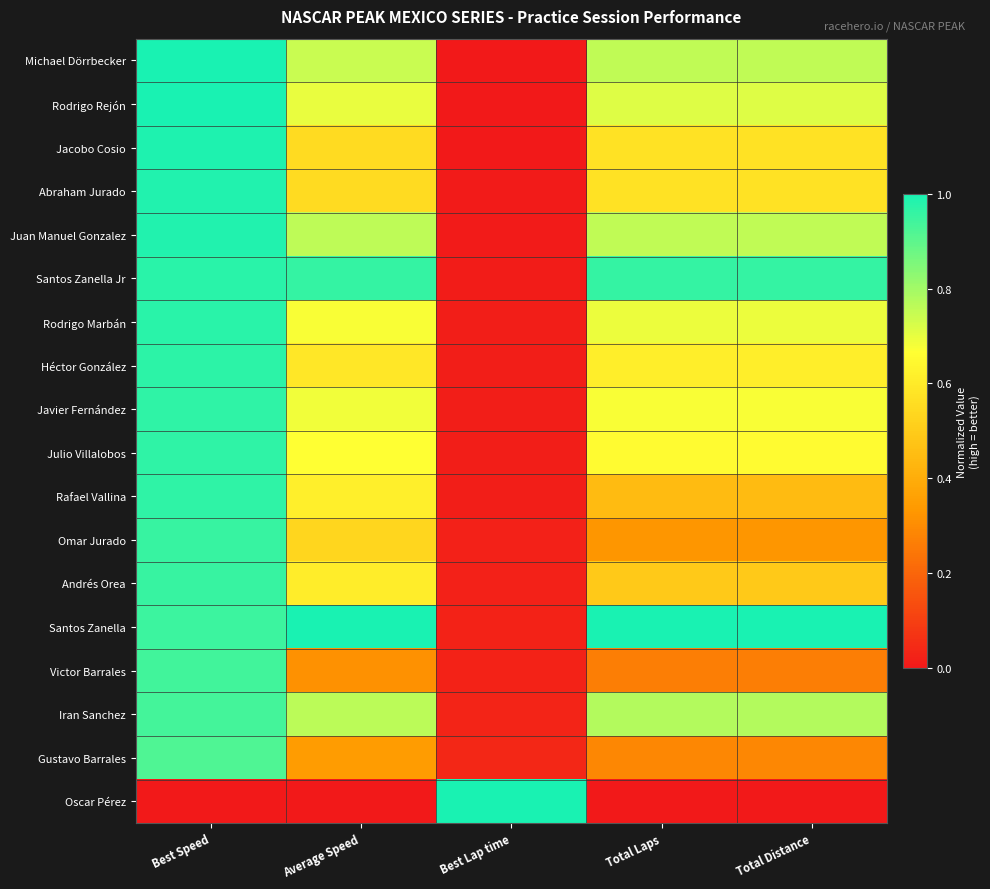

How many distinct data groups are displayed?

18